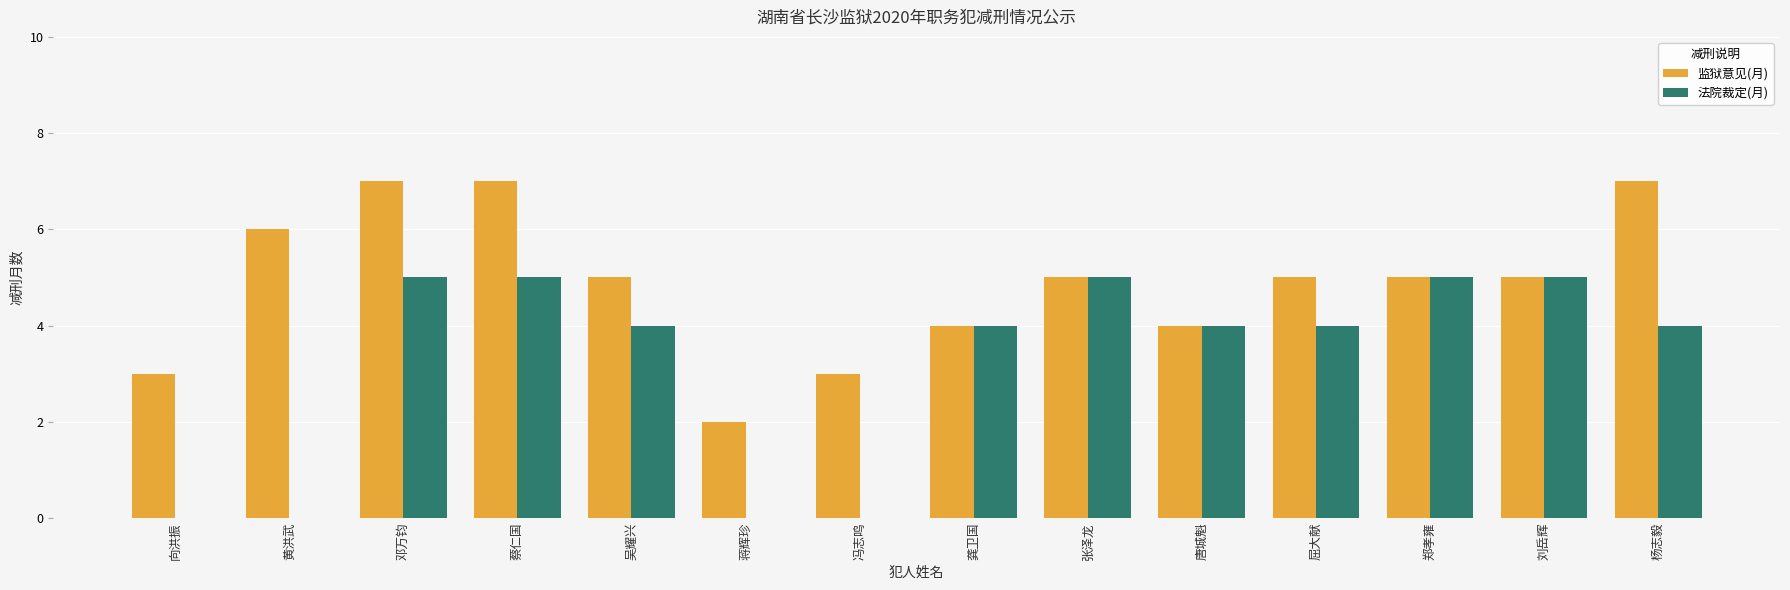

True or false: 监狱意见(月) has a value of 5 at 冯志鸣.

False